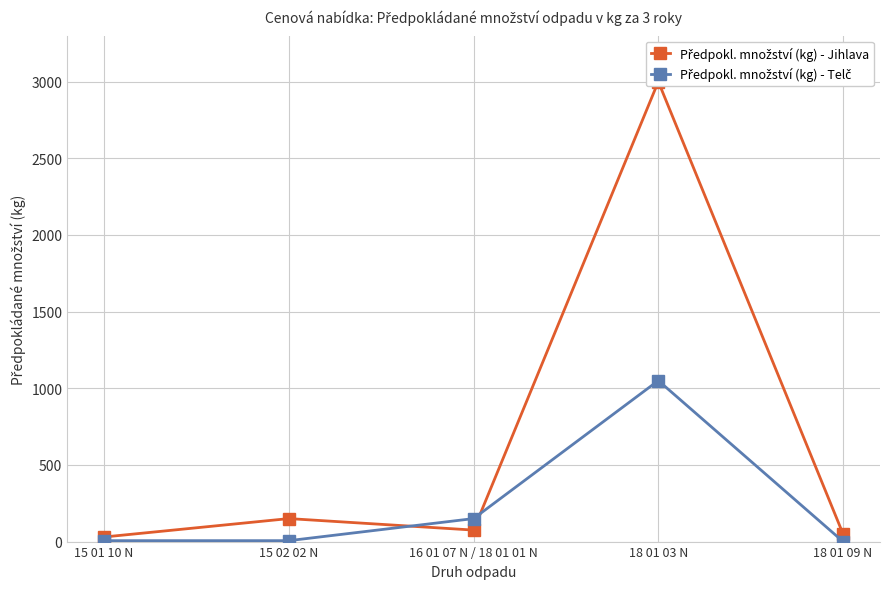

How many lines are shown in the chart?

2